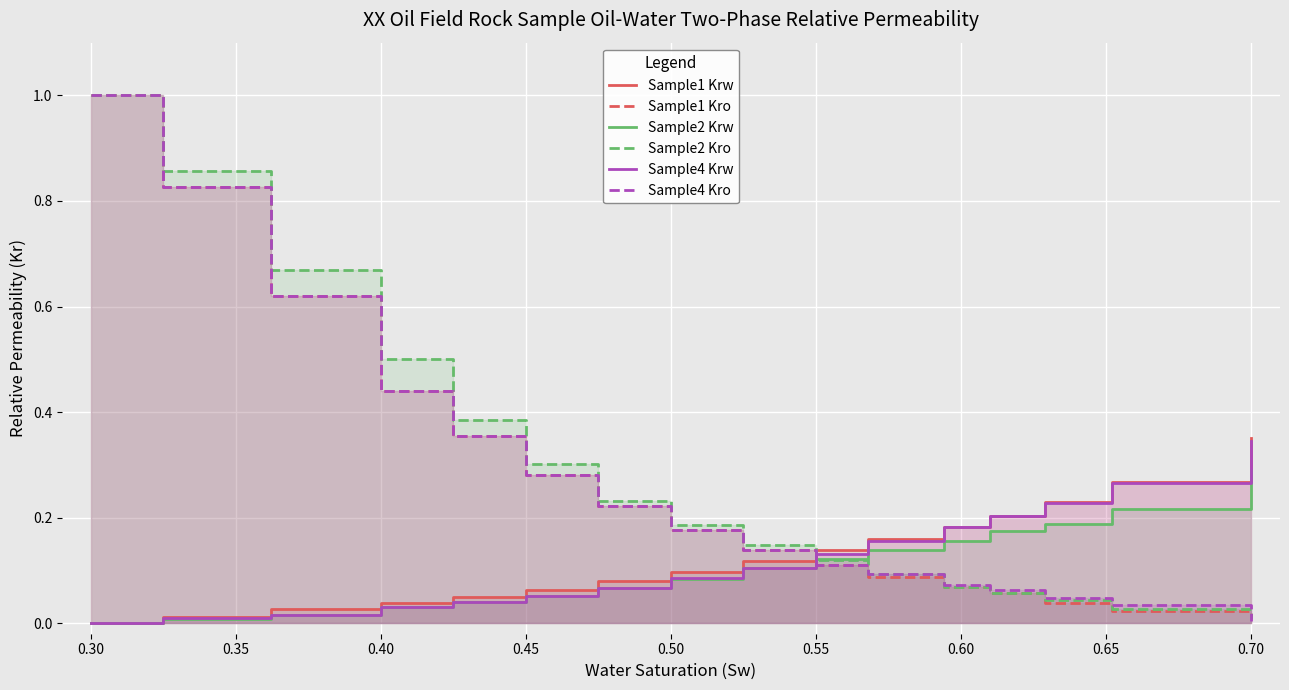

Reading right to left, transcribe all the data shown in this chart.

Sample1 Krw: 0.3	0.3	0.2	0.2	0.2	0.2	0.1	0.1	0.1	0.1	0.1	0.0	0.0	0.0	0.0	0.0
Sample1 Kro: 0.0	0.0	0.0	0.1	0.1	0.1	0.1	0.1	0.2	0.2	0.3	0.4	0.4	0.6	0.8	1.0
Sample2 Krw: 0.3	0.2	0.2	0.2	0.2	0.1	0.1	0.1	0.1	0.1	0.1	0.0	0.0	0.0	0.0	0.0
Sample2 Kro: 0.0	0.0	0.0	0.1	0.1	0.1	0.1	0.1	0.2	0.2	0.3	0.4	0.5	0.7	0.9	1.0
Sample4 Krw: 0.3	0.3	0.2	0.2	0.2	0.2	0.1	0.1	0.1	0.1	0.1	0.0	0.0	0.0	0.0	0.0
Sample4 Kro: 0.0	0.0	0.0	0.1	0.1	0.1	0.1	0.1	0.2	0.2	0.3	0.4	0.4	0.6	0.8	1.0